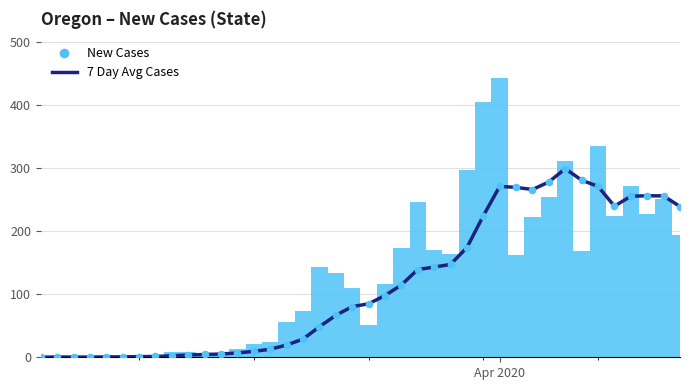

At which category is the sum across all series the highest?

Apr 2020